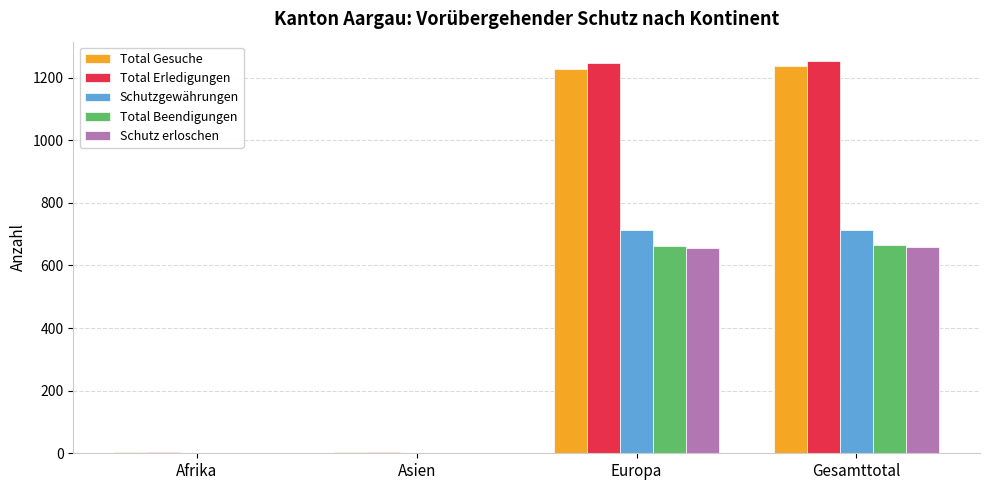

The Total Gesuche series shows 1227 at Europa. True or false?

True